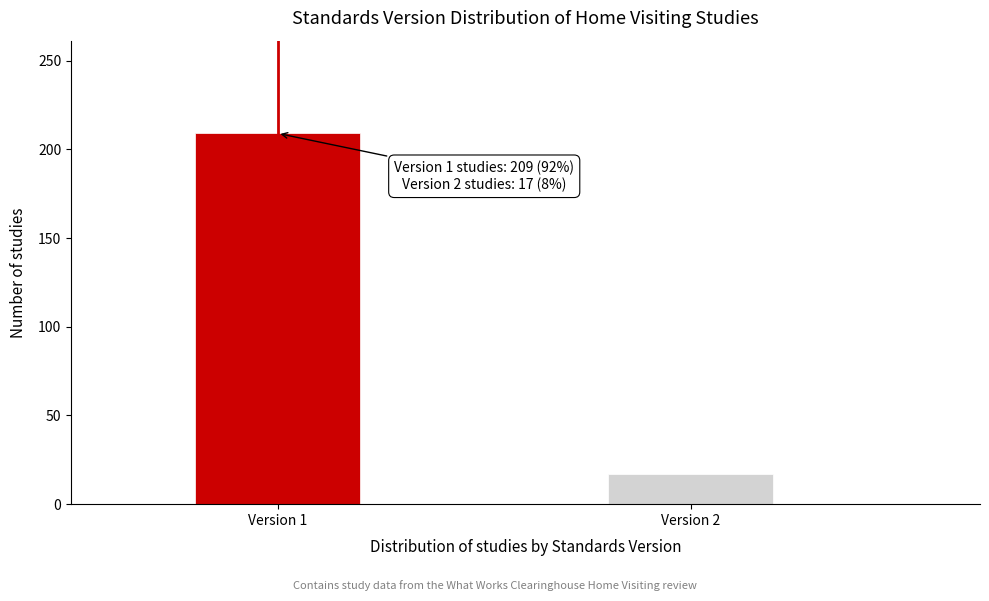

Reading left to right, transcribe all the data shown in this chart.

209	17